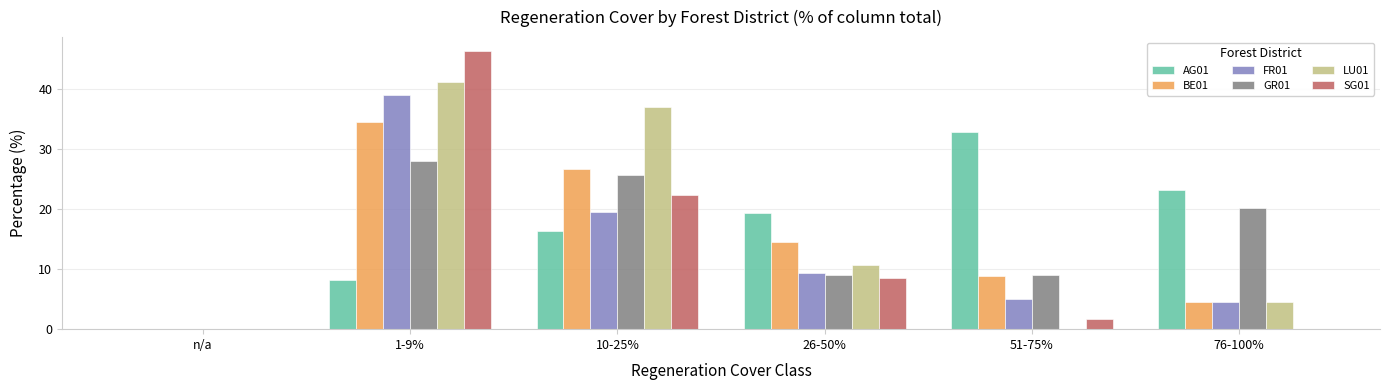

What is the maximum value shown in the chart?

46.4